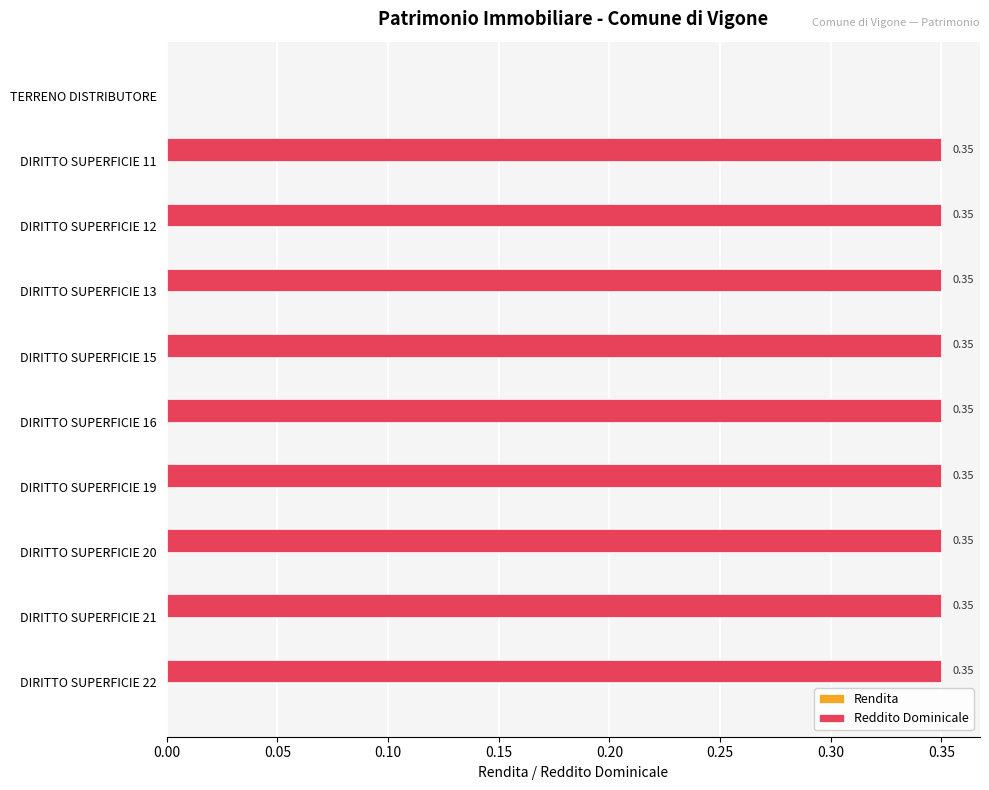

At which label is the value closest to 0?

TERRENO DISTRIBUTORE